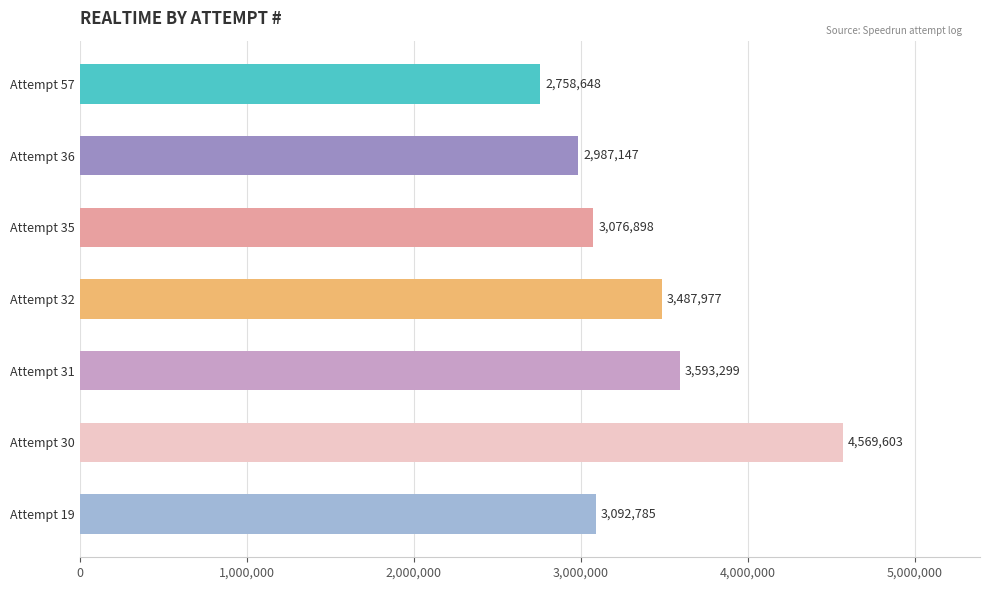

How many series are shown in this chart?

1